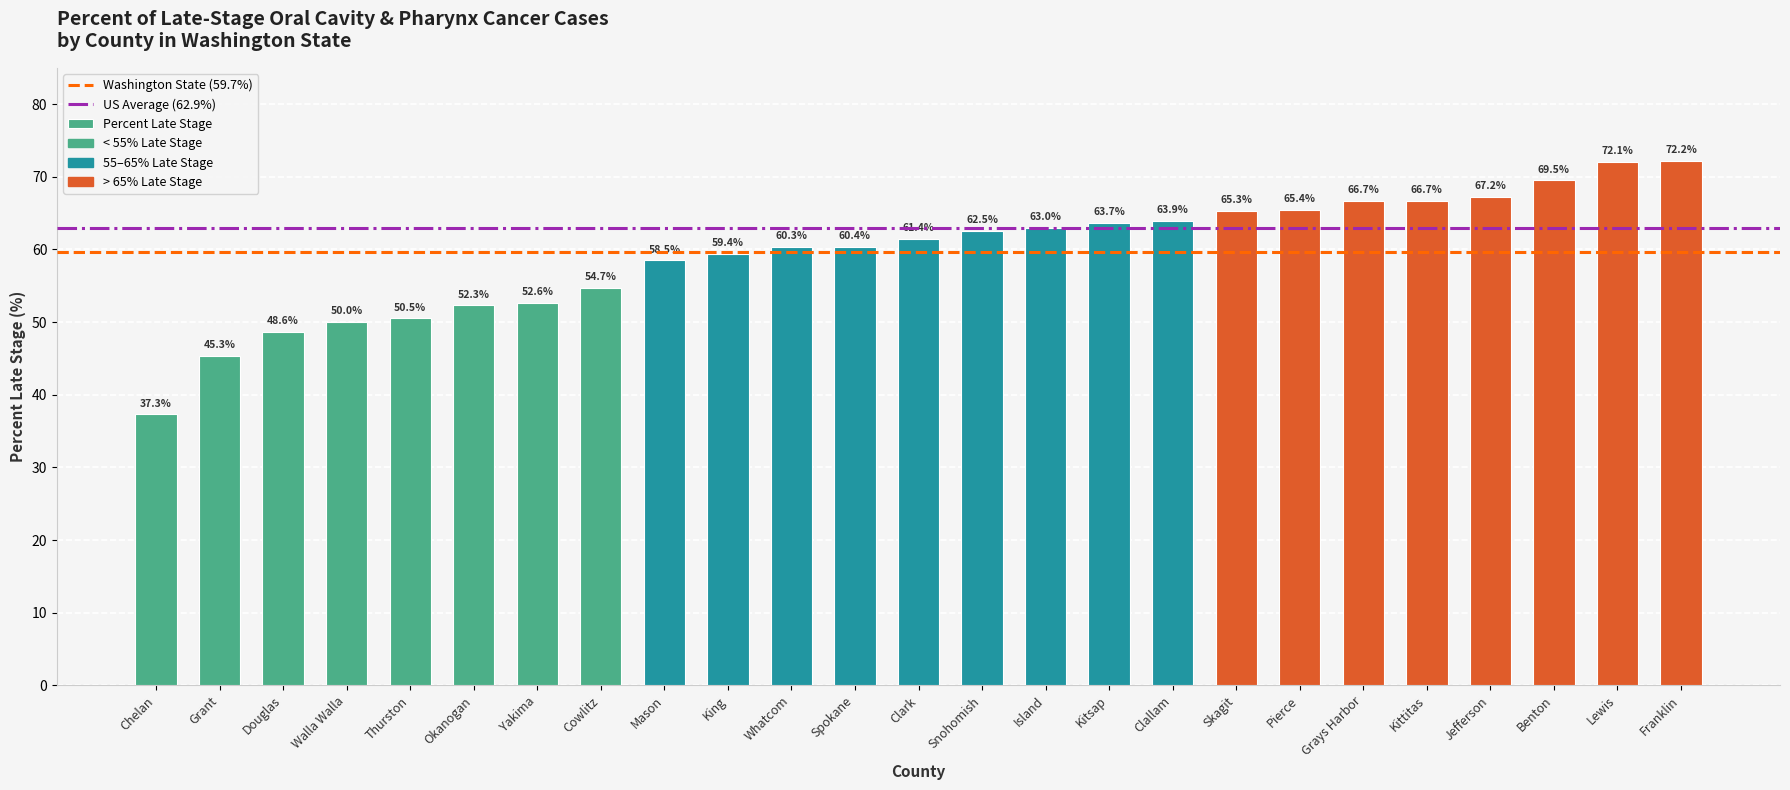

What is the label of the 24th bar from the left?

Lewis